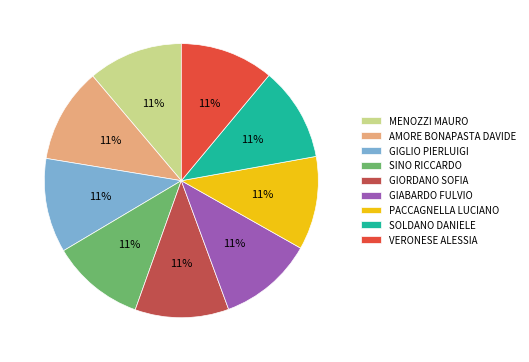

Count the number of slices in the pie.

9